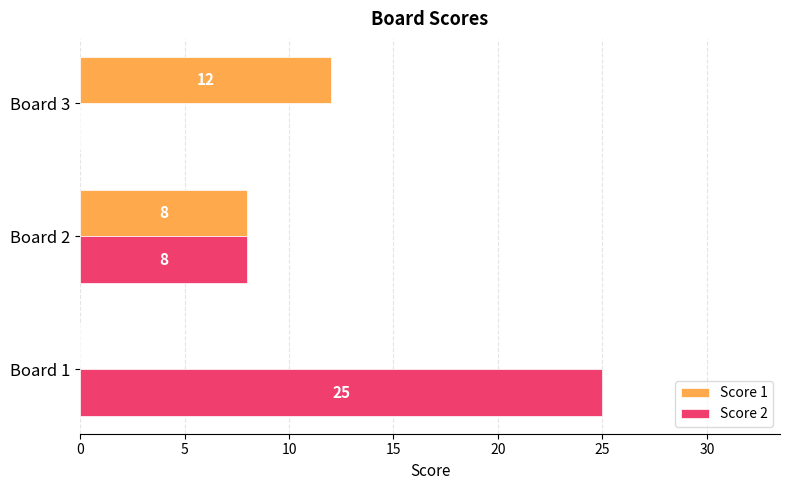

Which series has the largest total across all categories?

Score 2